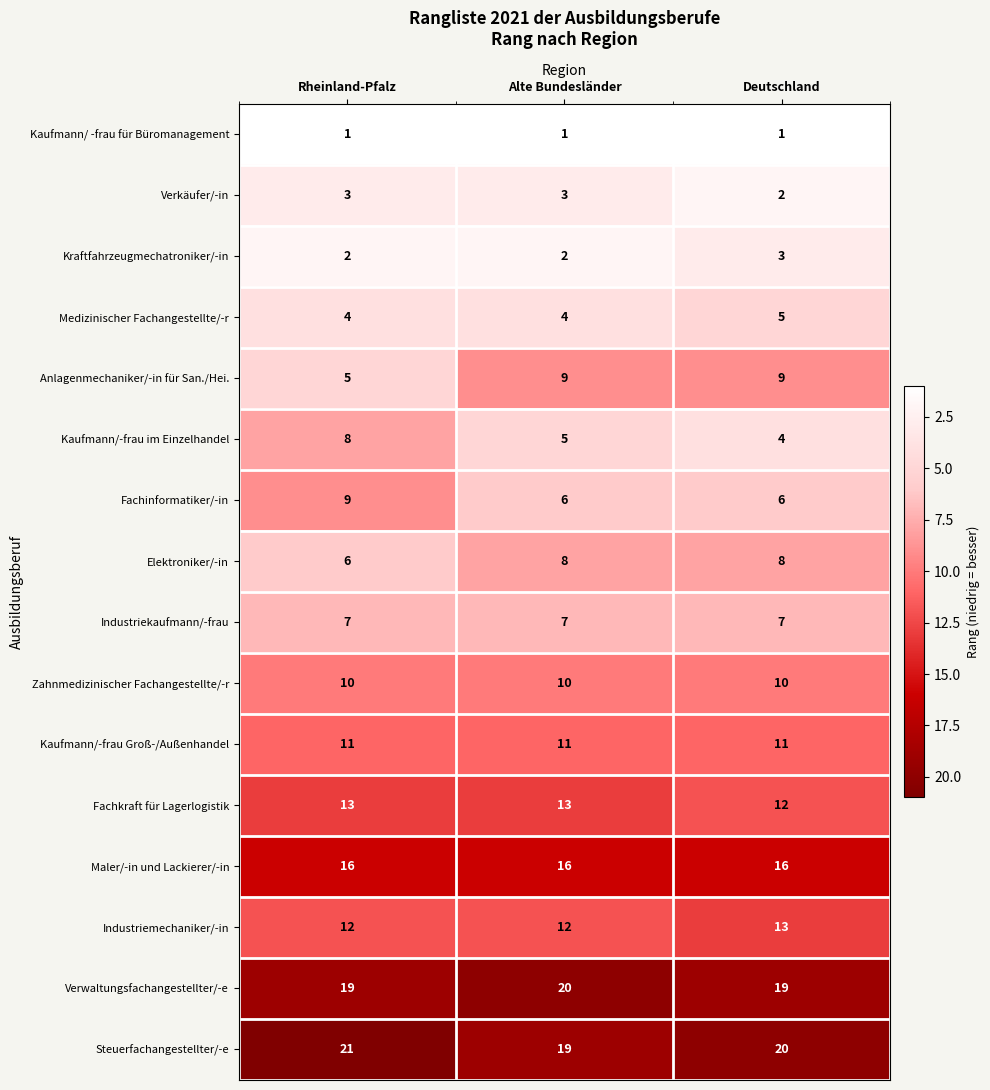

What is the spread (max minus min) of values at Deutschland?

19